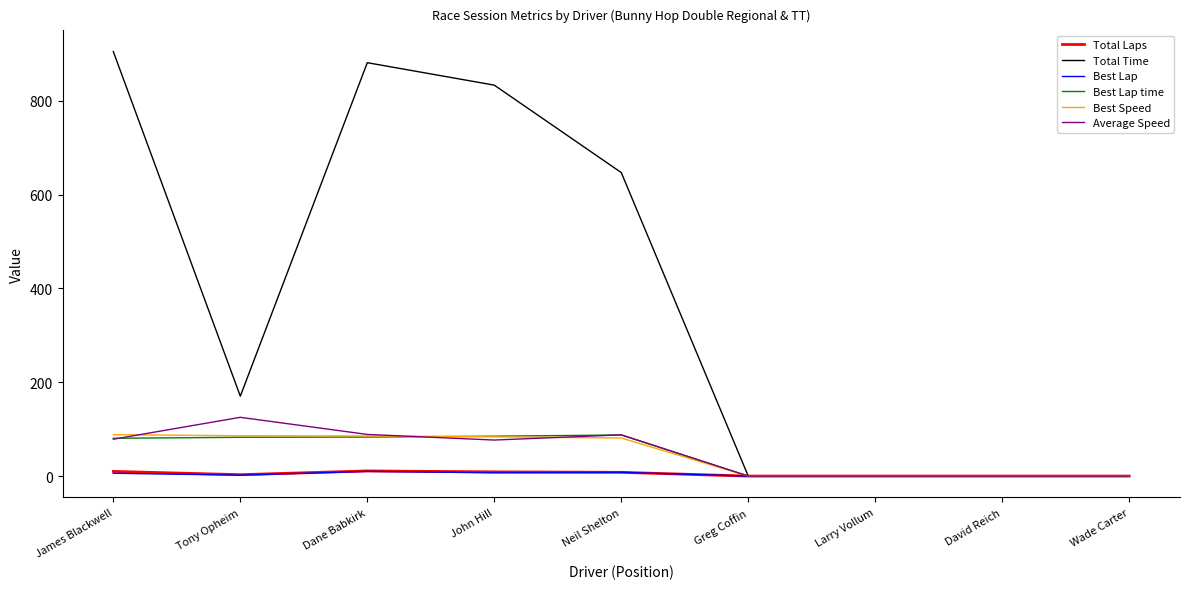

Which series has the largest total across all categories?

Total Time